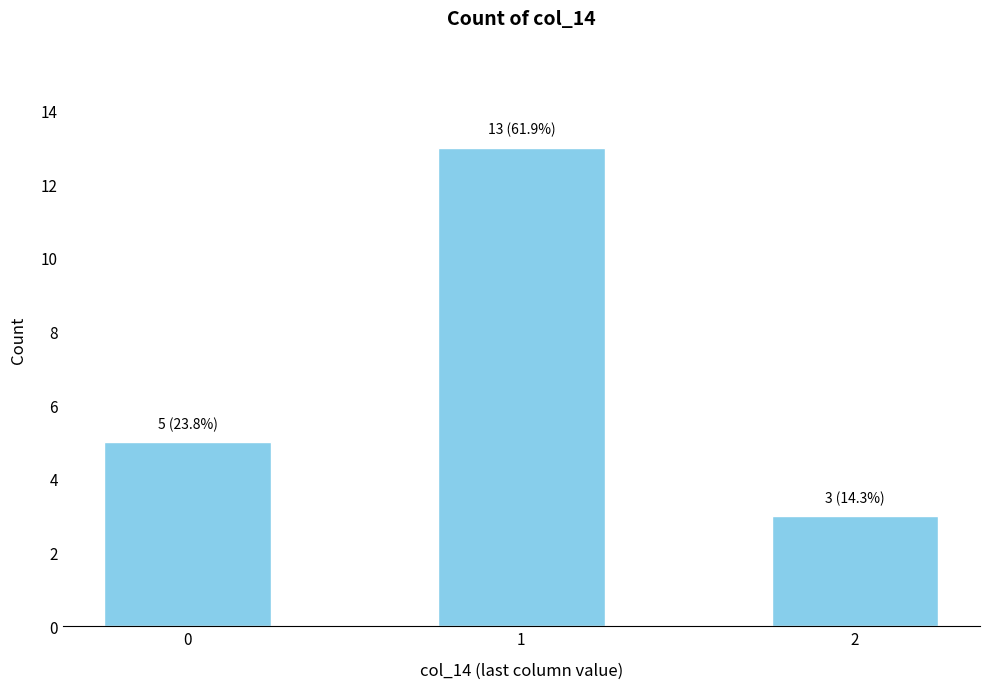

How many data points does each series have?

3